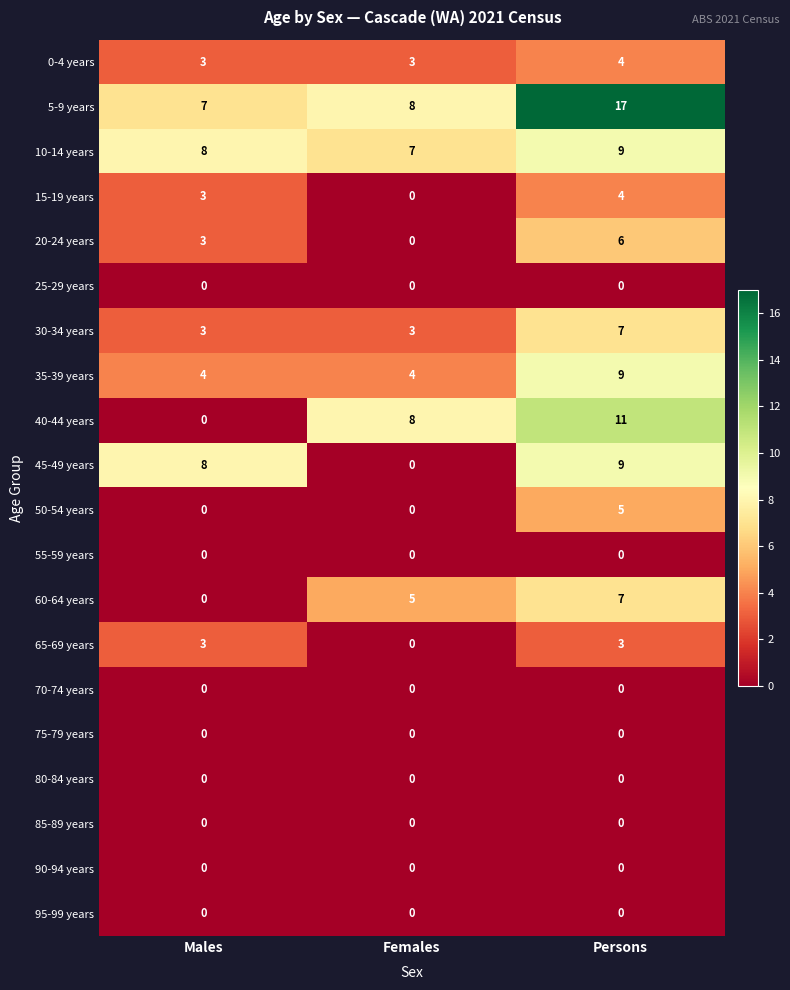

How many 5-9 years values are between 7 and 17?

3